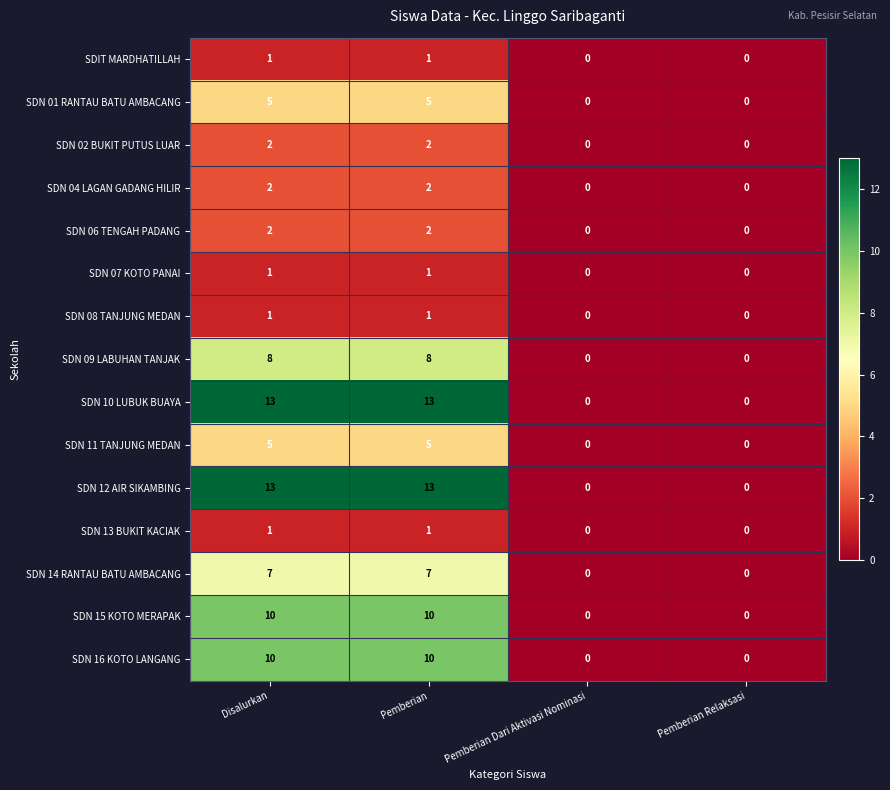

What is the difference between the maximum and minimum values in the SDN 01 RANTAU BATU AMBACANG series?

5